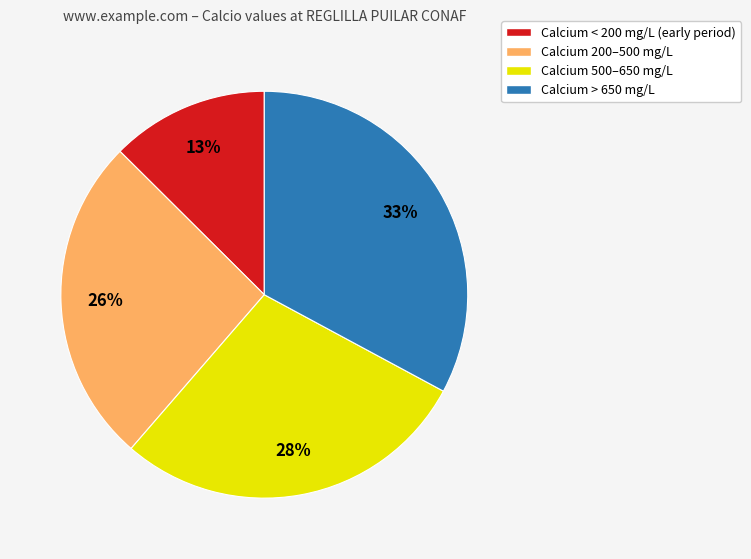

To the nearest percent, what is the difference between the largest and smallest slice percentages?

20%